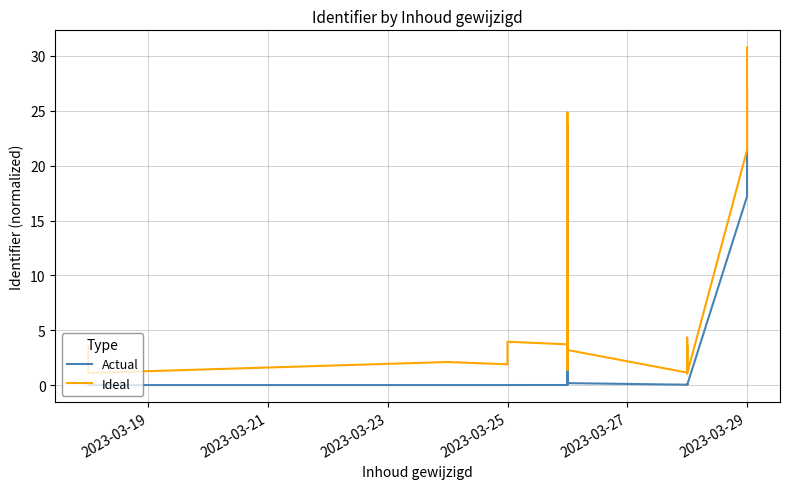

How many interior local peaks does the Ideal series have?

7